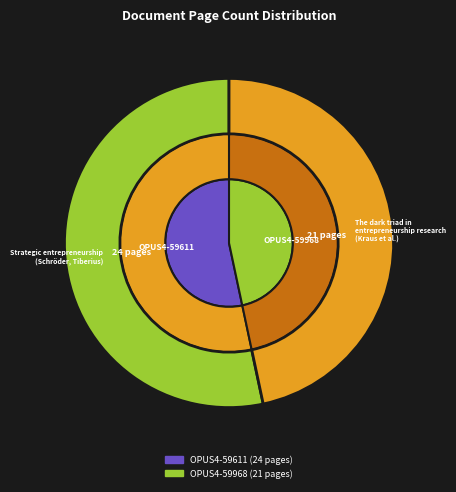

What is the change in value from OPUS4-59611 to OPUS4-59968?

-3